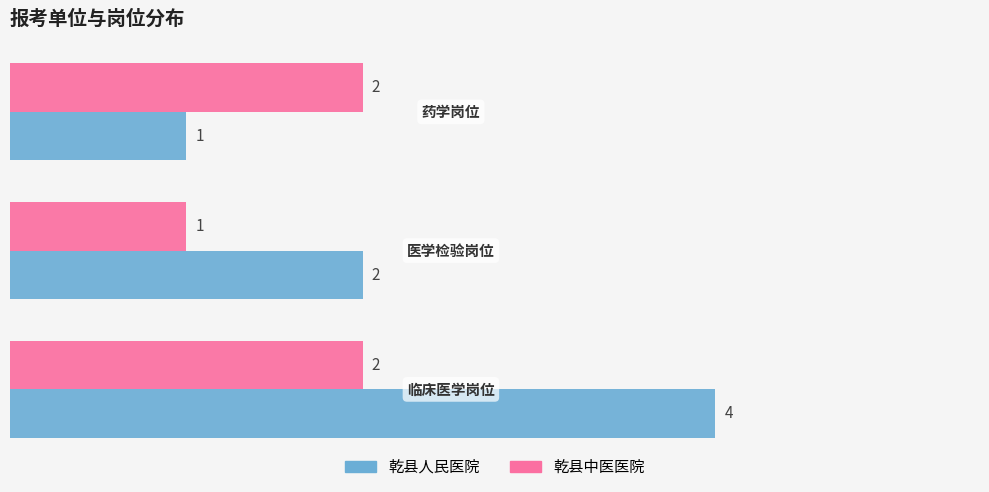

What is the maximum value for 乾县人民医院?

4